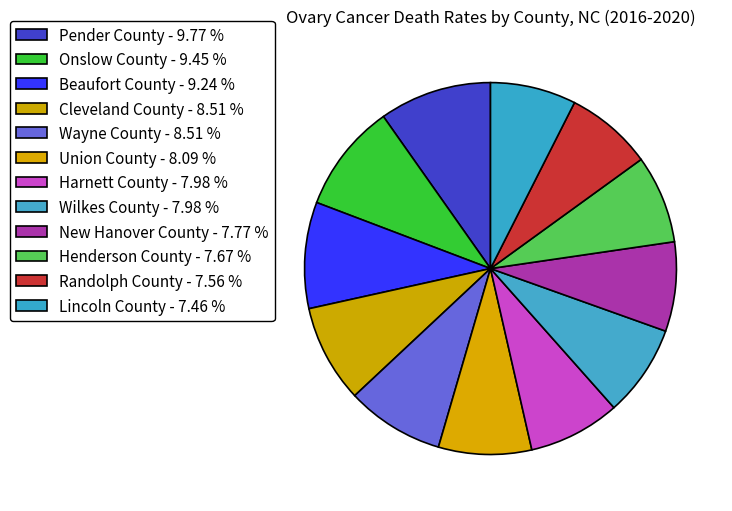

To the nearest percent, what is the difference between the Wayne County and Randolph County slice percentages?

1%